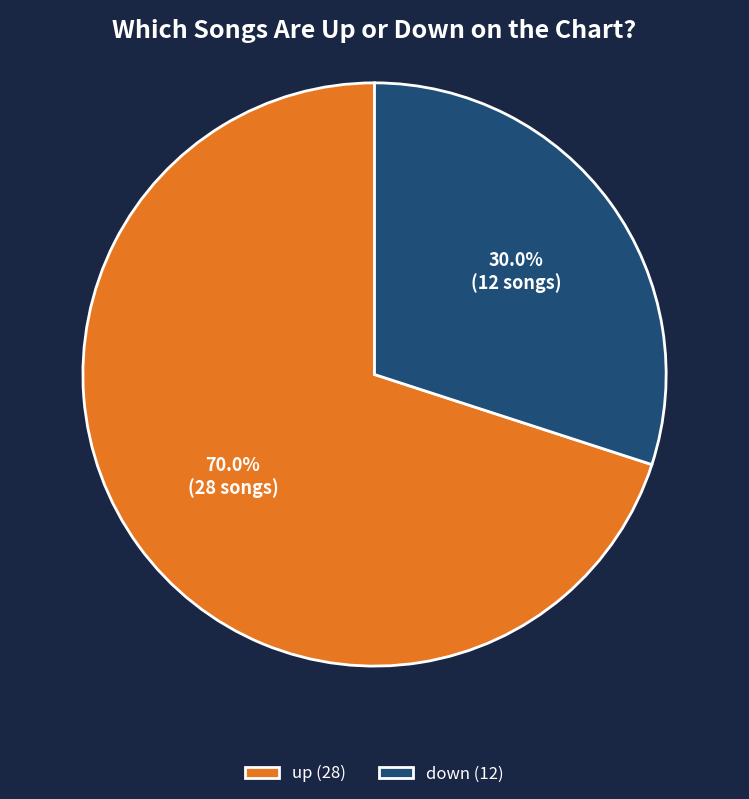

Rank the categories by value from lowest to highest.

down, up